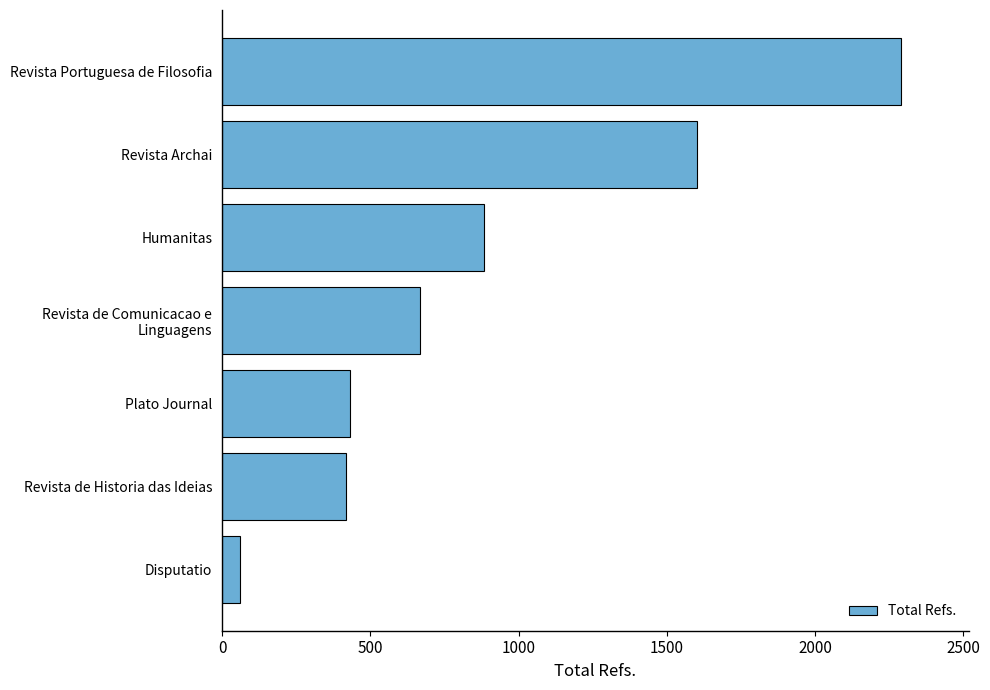

Is it true that the value at Revista Portuguesa de Filosofia is 3185?

False